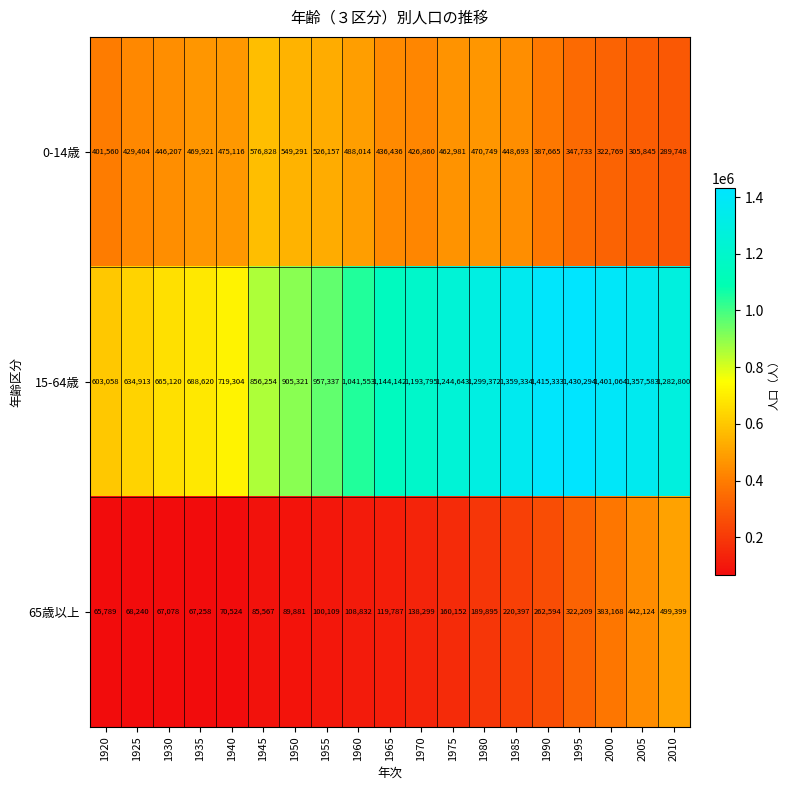

The 65歳以上 series shows 27042 at 1960. True or false?

False